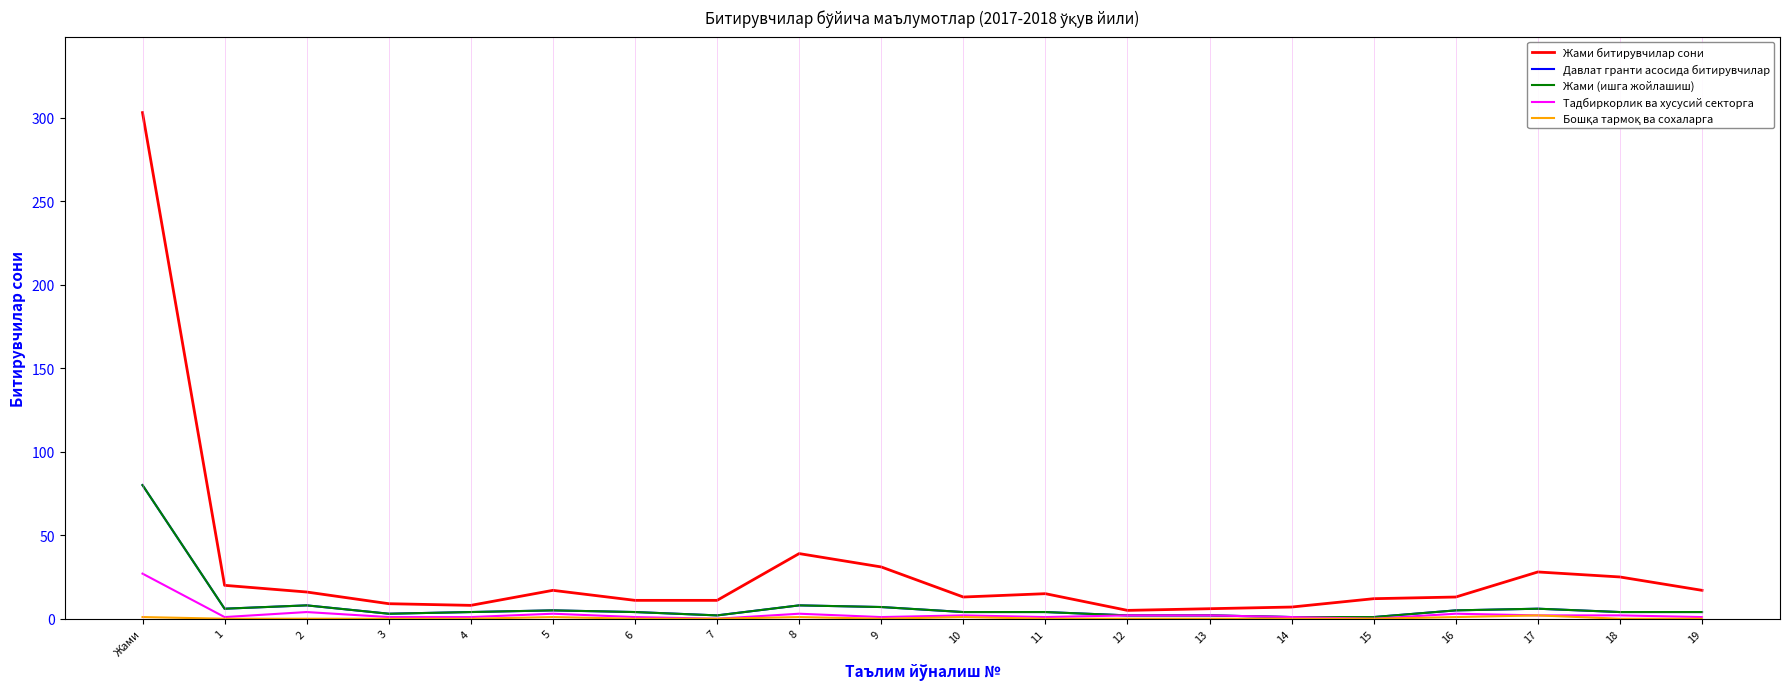

List the labels in order of Давлат гранти асосида битирувчилар value, largest first.

Жами, 2, 8, 9, 1, 17, 5, 16, 4, 6, 10, 11, 18, 19, 3, 7, 12, 13, 14, 15